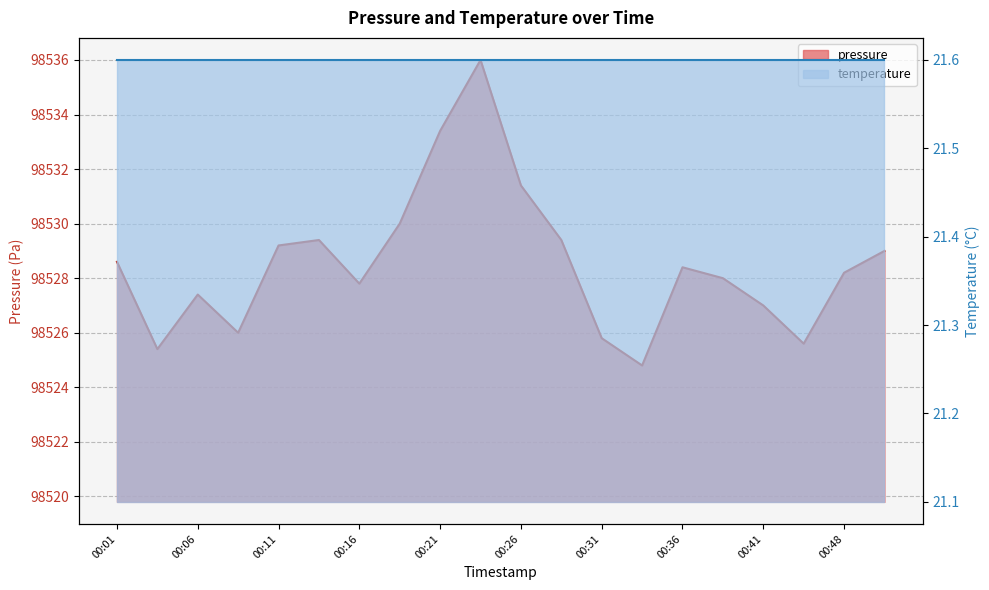

Reading left to right, what are all the values shown in this chart?

98528.6	98525.4	98527.4	98526.0	98529.2	98529.4	98527.8	98530.0	98533.4	98536.0	98531.4	98529.4	98525.8	98524.8	98528.4	98528.0	98527.0	98525.6	98528.2	98529.0